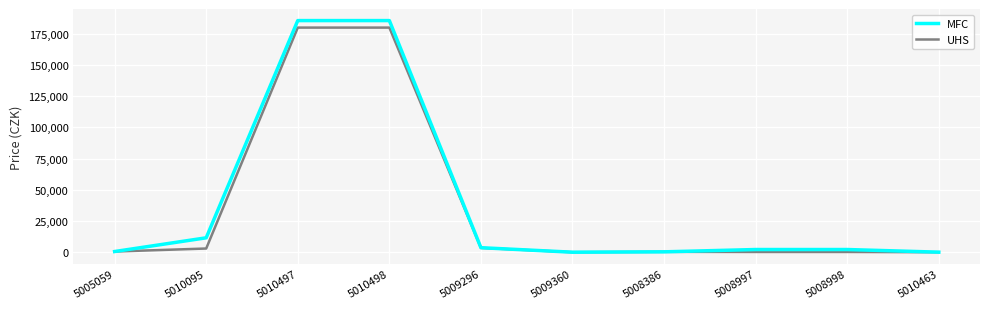

Is it true that UHS equals 249.6 at 5008998?

True